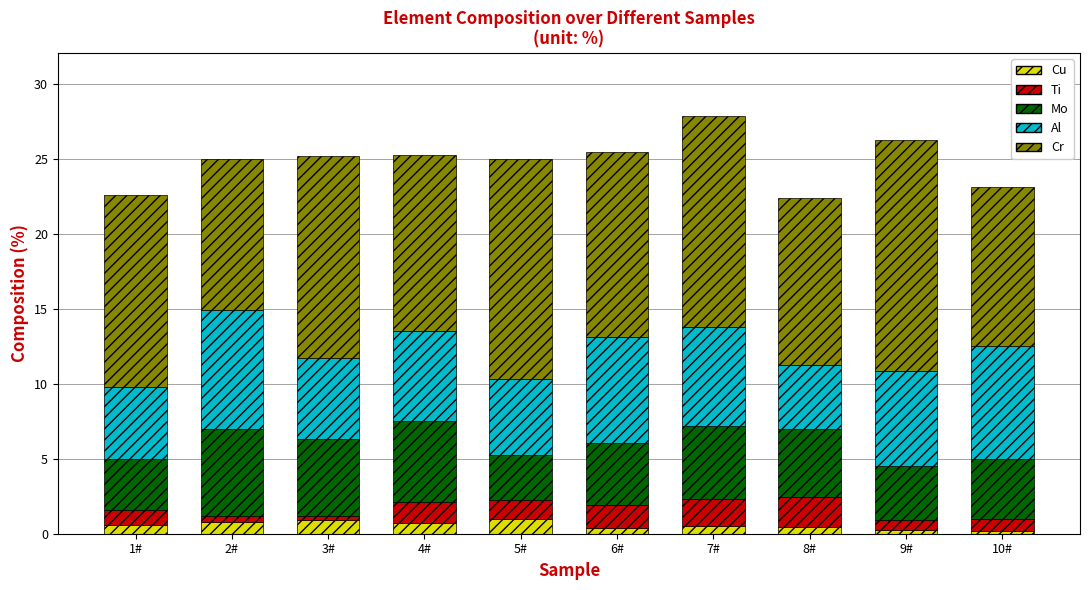

What is the sum of all Cu values?

5.8